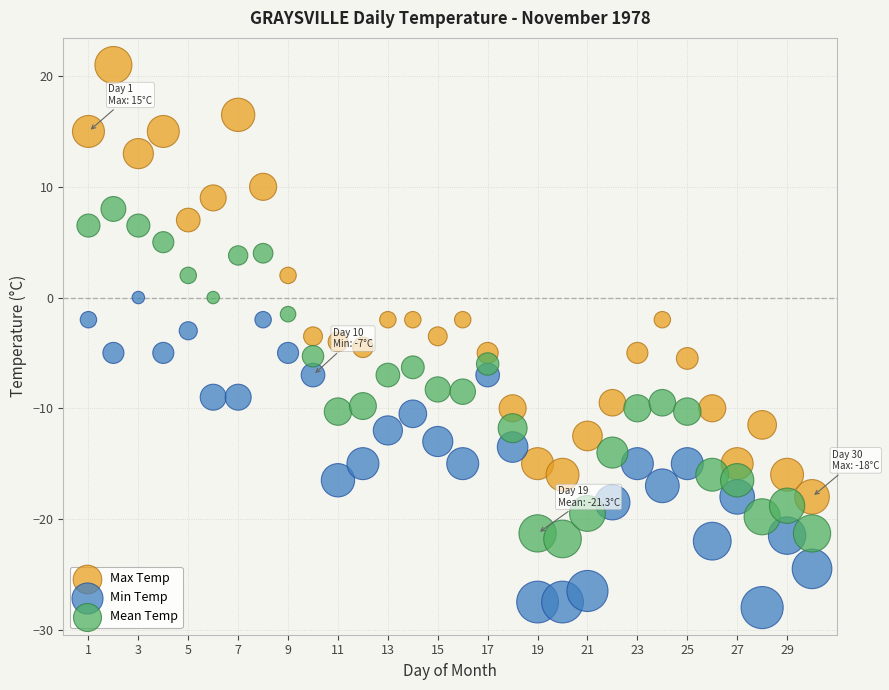

Across all data points, what is the range of X values (max minus min)?

29.0